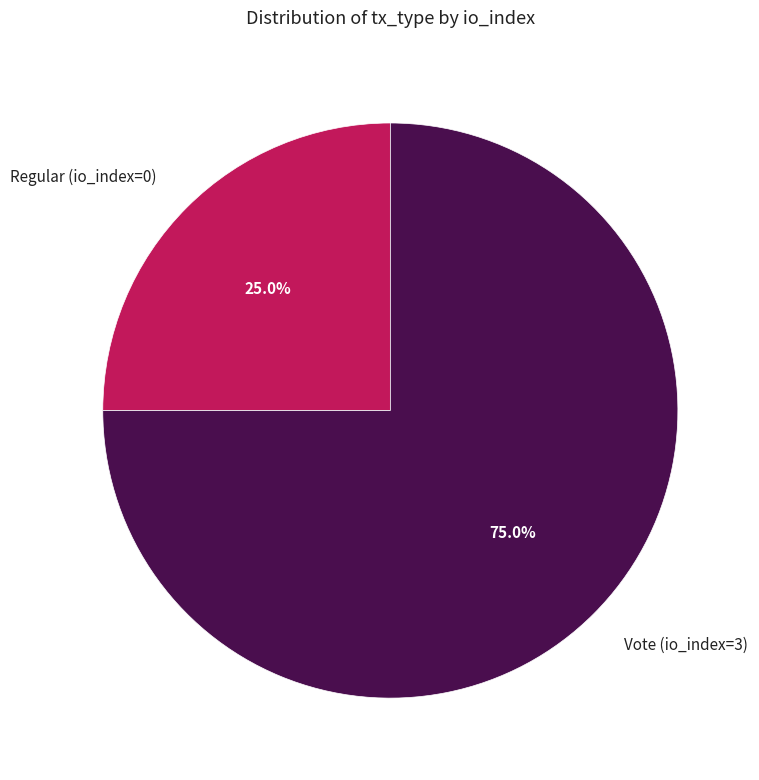

To the nearest percent, what is the difference between the largest and smallest slice percentages?

50%